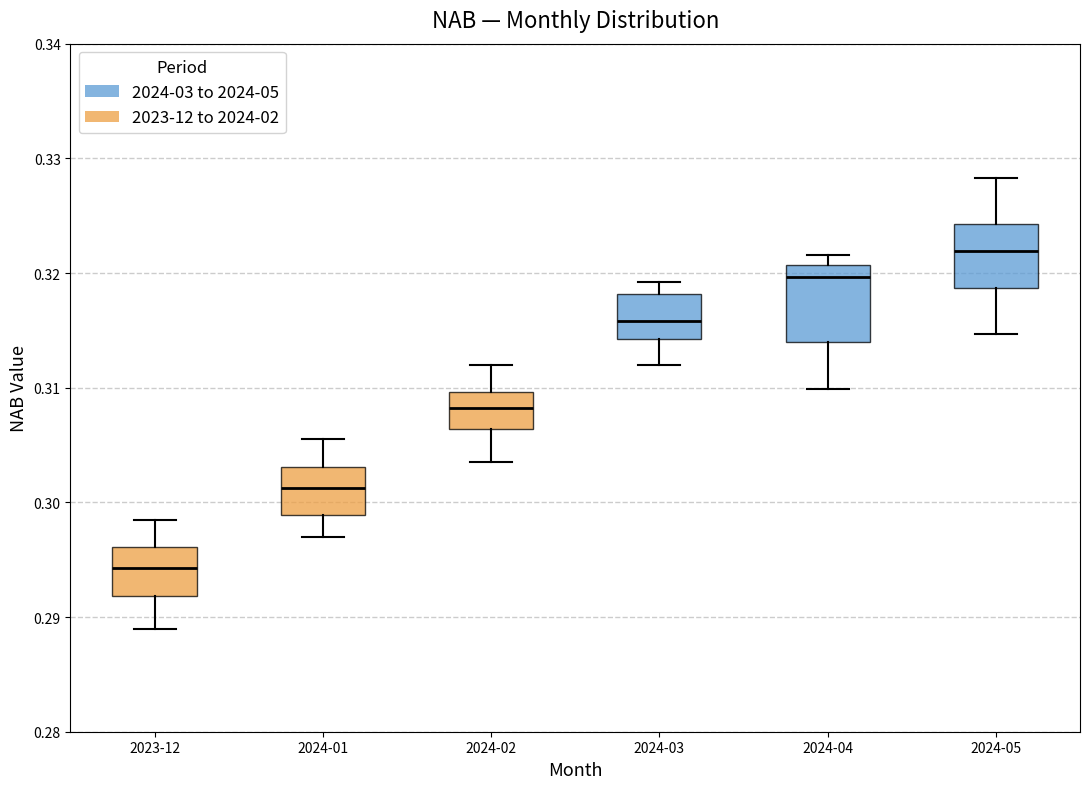

Reading left to right, transcribe this box plot: for each box, give where its median line is, the range the box spans, and where its two whiskers end, as read against the y-axis. The values are not printed on the chart, so give them approximately, as read against the axis.

2023-12: median 0.294, box 0.292 to 0.296, whiskers 0.289 to 0.299
2024-01: median 0.301, box 0.299 to 0.303, whiskers 0.297 to 0.306
2024-02: median 0.308, box 0.306 to 0.310, whiskers 0.304 to 0.312
2024-03: median 0.316, box 0.314 to 0.318, whiskers 0.312 to 0.319
2024-04: median 0.320, box 0.314 to 0.321, whiskers 0.310 to 0.322
2024-05: median 0.322, box 0.319 to 0.324, whiskers 0.315 to 0.328